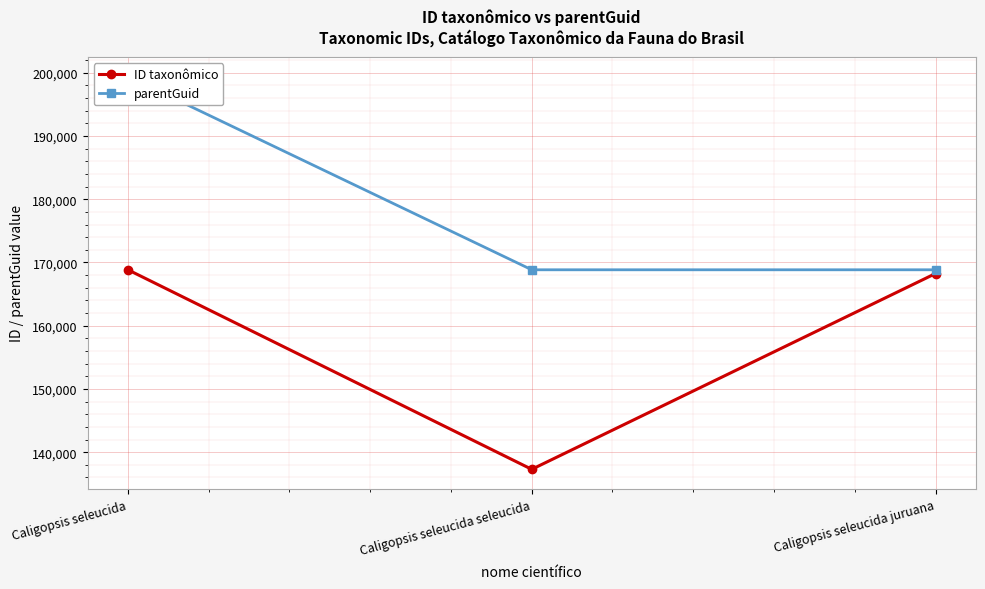

How many data points in ID taxonômico are above 168248?

1